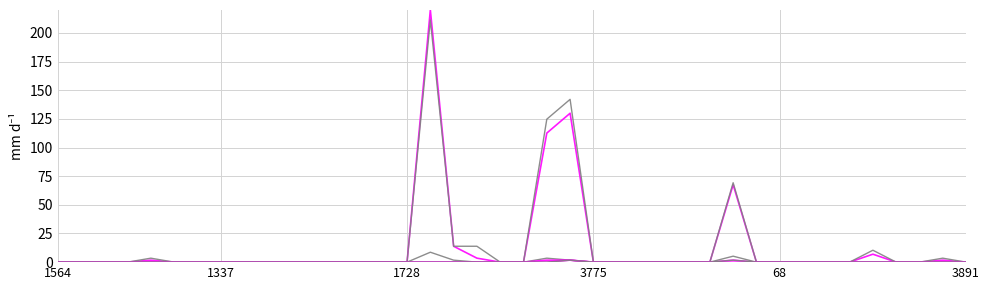

Does the chart have visible grid lines?

Yes